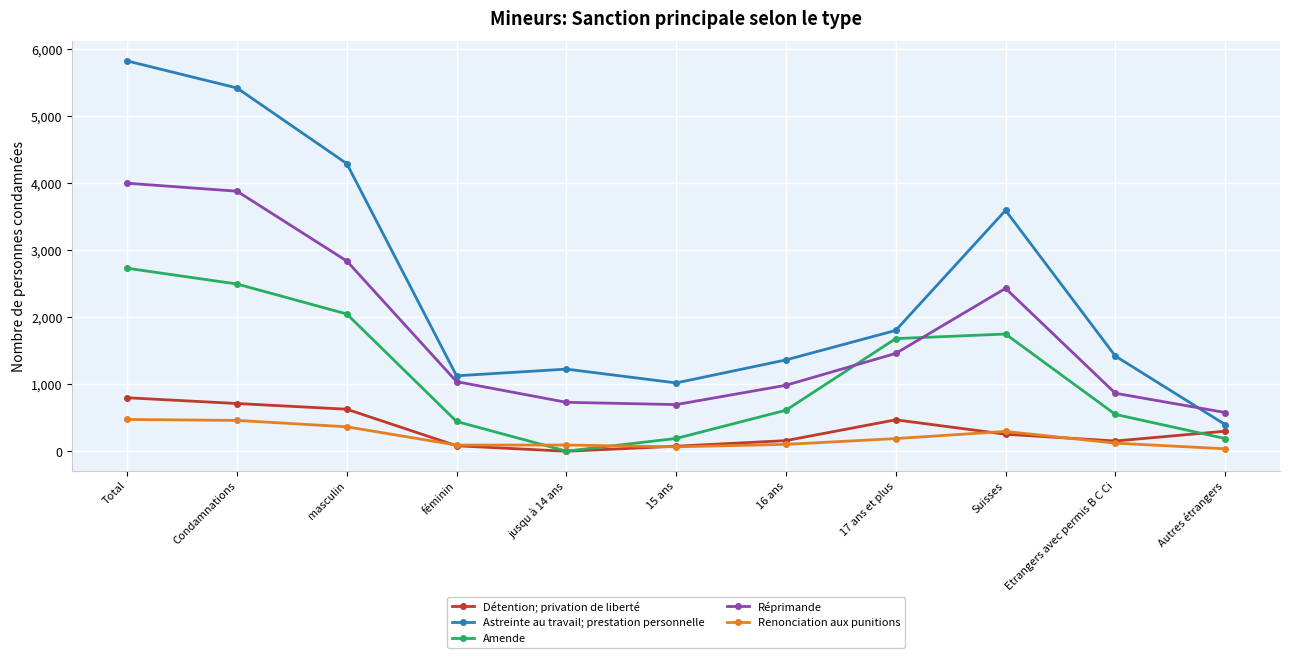

Which category has the highest value across all series?

Total